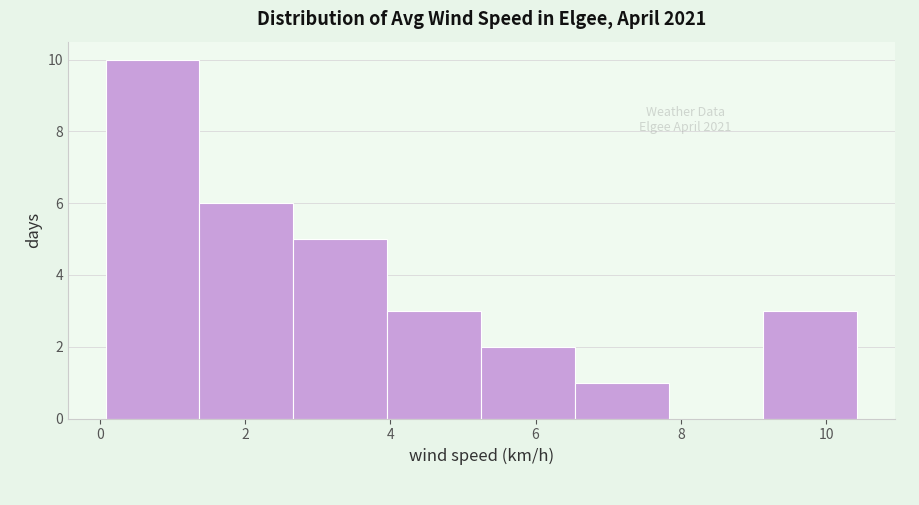

Which range on the x-axis has the tallest bar?

0.0 to 1.4